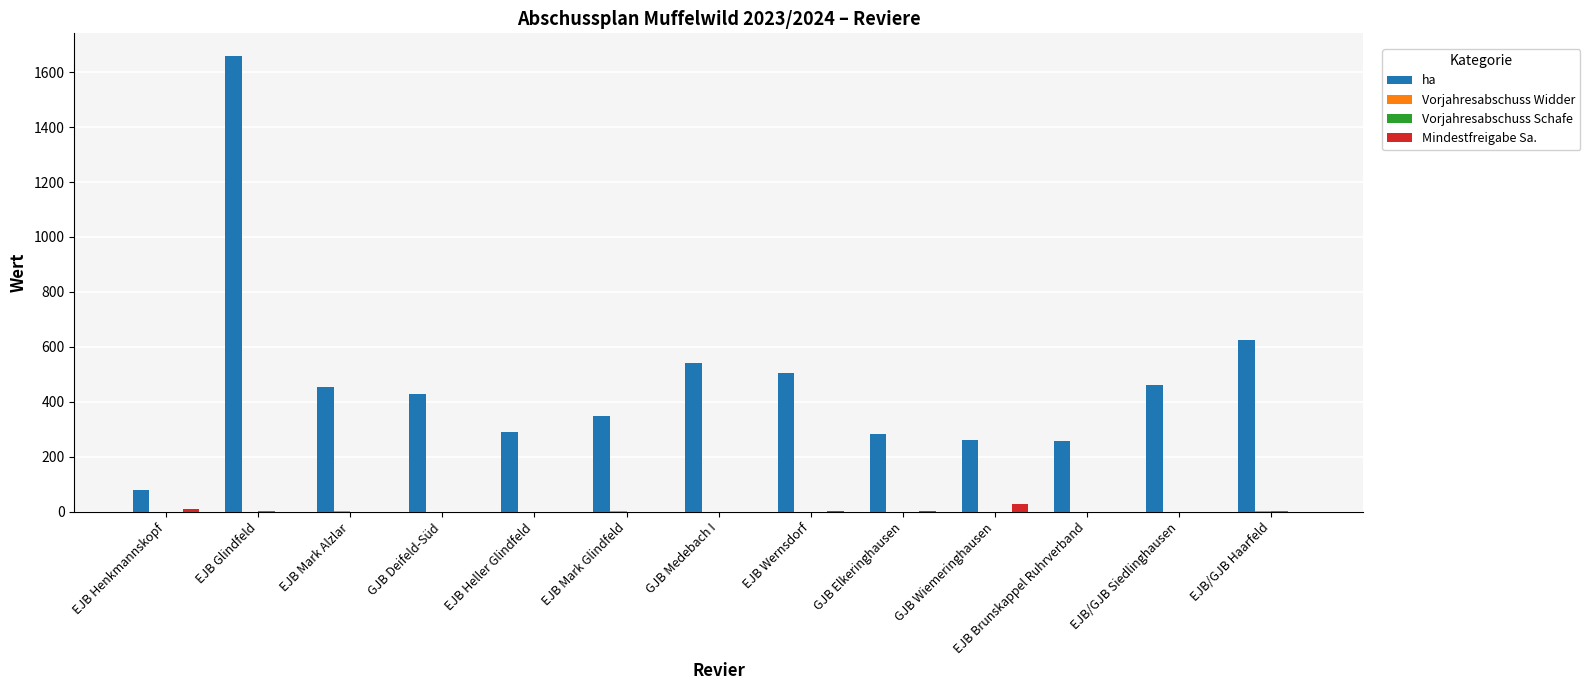

The value of Mindestfreigabe Sa. at GJB Deifeld-Süd is 0. True or false?

True